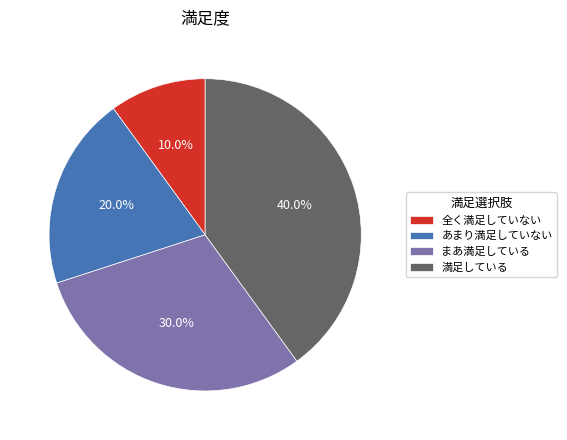

Does any single category account for the majority?

No